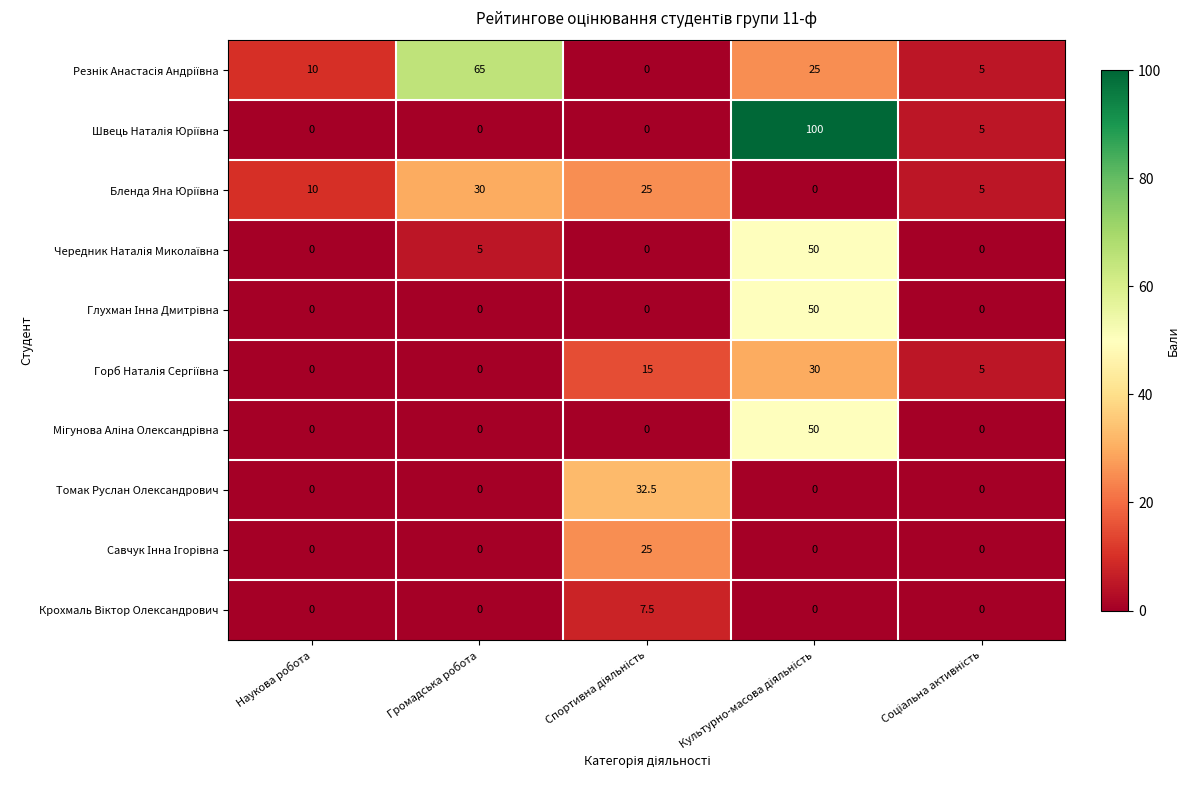

What is the greatest value displayed?

100.0